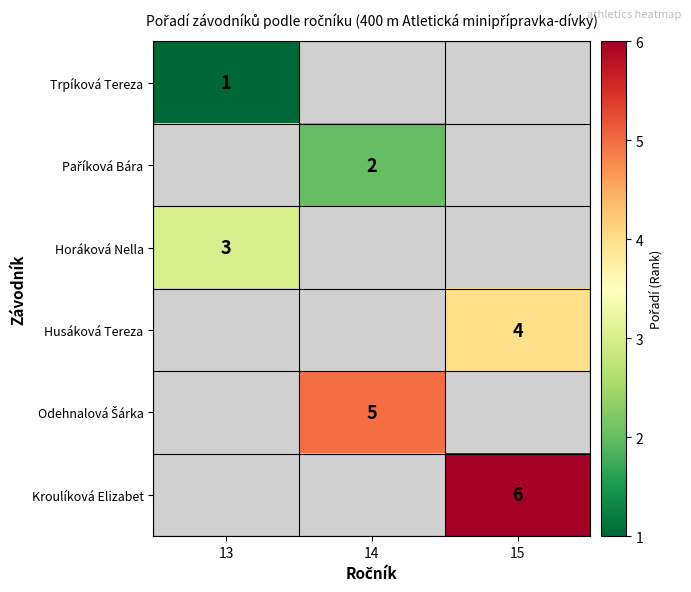

How many data points does each series have?

3